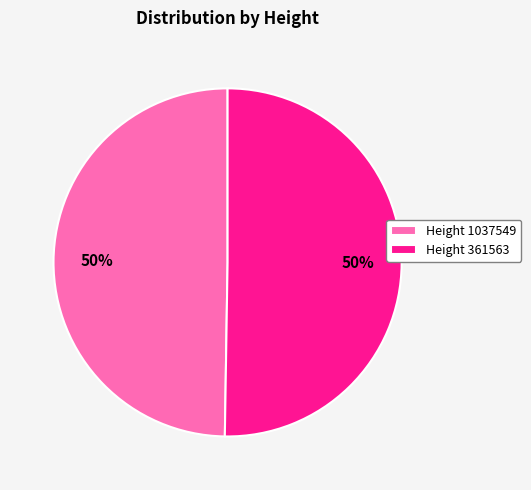

Is it true that Height 361563 is 56% of the pie?

False